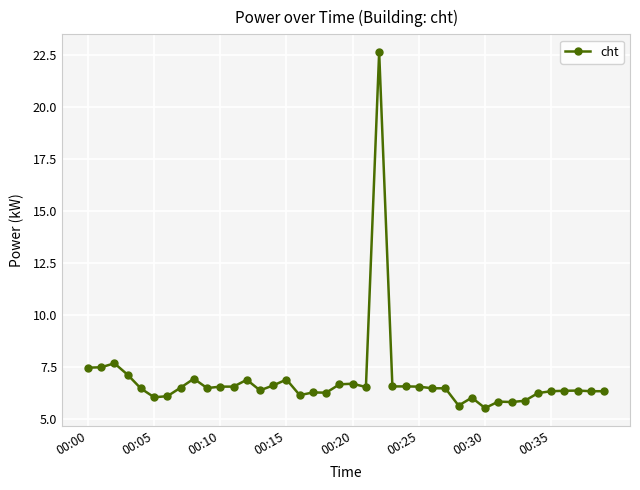

What is the smallest value displayed?

5.5